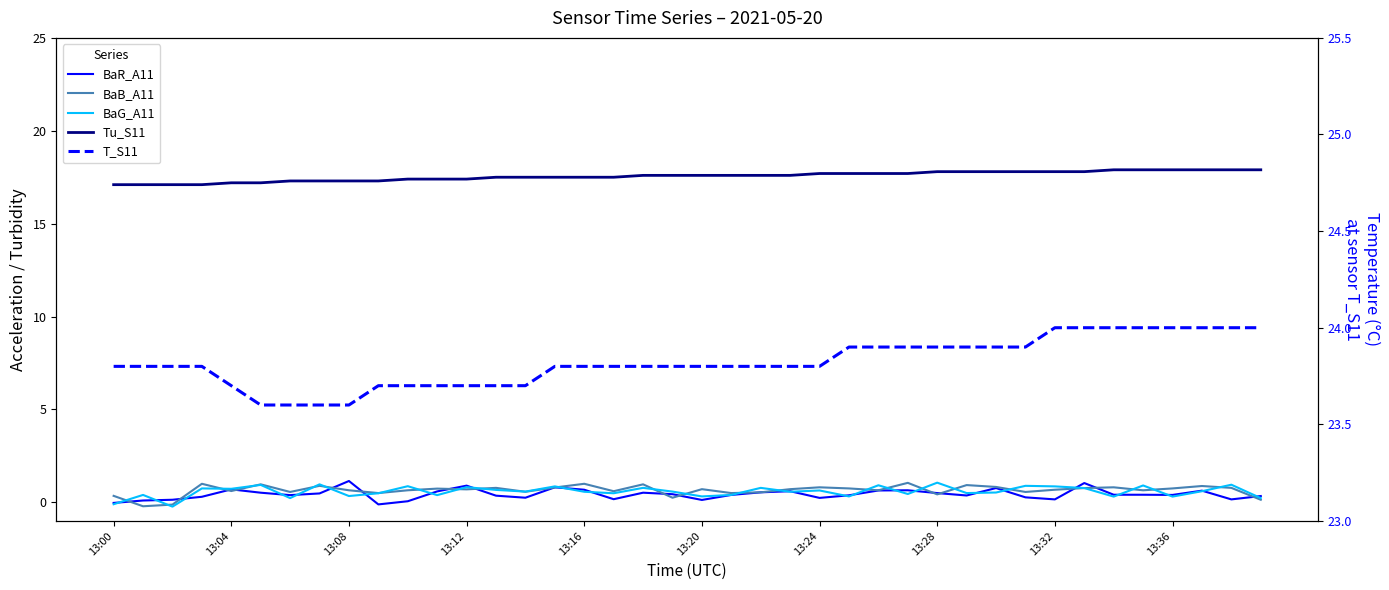

What is the label of the 3rd point from the right?

37